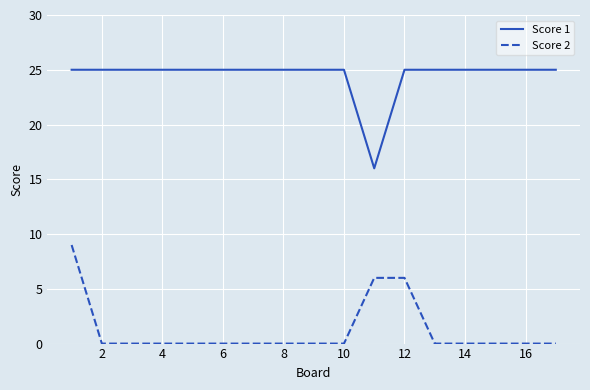

What is the difference between the maximum and minimum values in the Score 2 series?

9